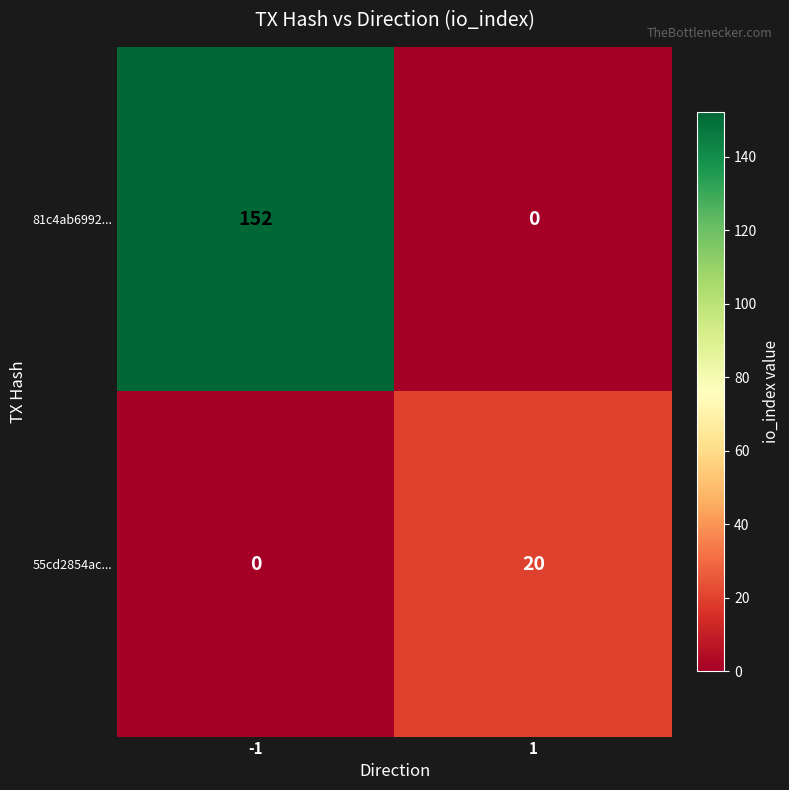

What is the difference between the 55cd2854ac... values at -1 and 1?

20